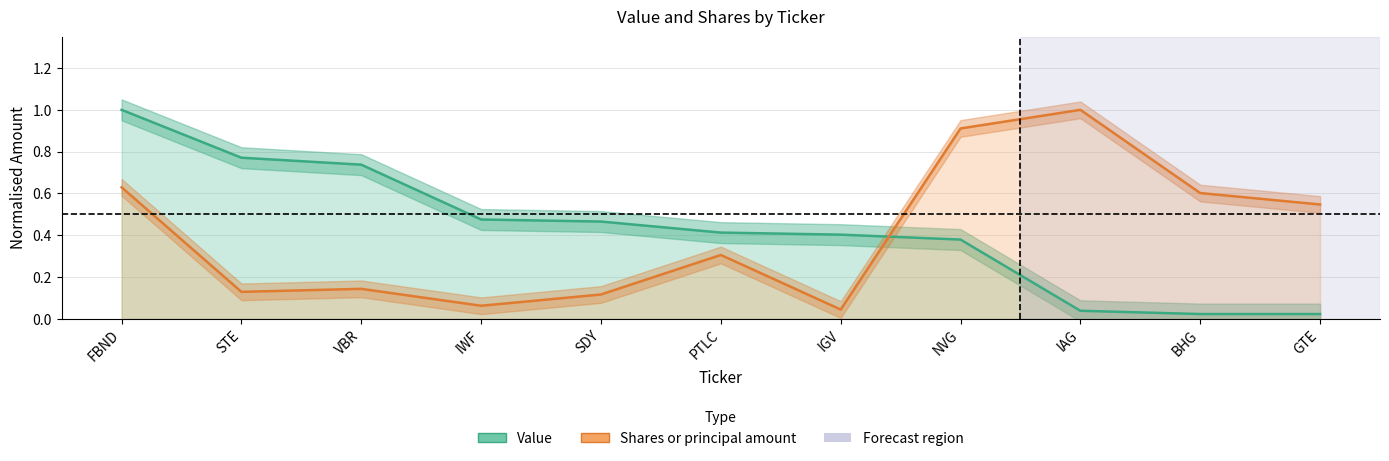

Reading left to right, list all the values displayed in this chart.

Value: FBND=1.0	STE=0.8	VBR=0.7	IWF=0.5	SDY=0.5	PTLC=0.4	IGV=0.4	NVG=0.4	IAG=0.0	BHG=0.0	GTE=0.0
Shares or principal amount: FBND=0.6	STE=0.1	VBR=0.1	IWF=0.1	SDY=0.1	PTLC=0.3	IGV=0.0	NVG=0.9	IAG=1.0	BHG=0.6	GTE=0.5